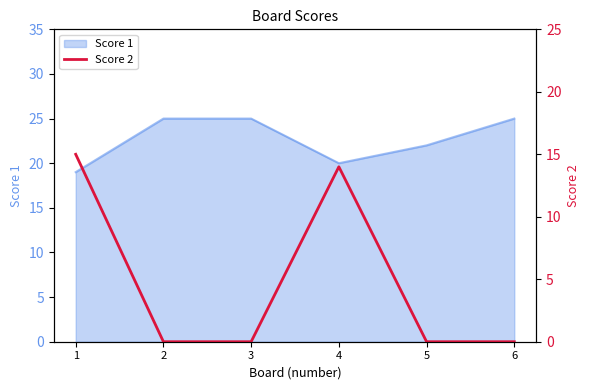

What is the minimum value for Score 1?

19